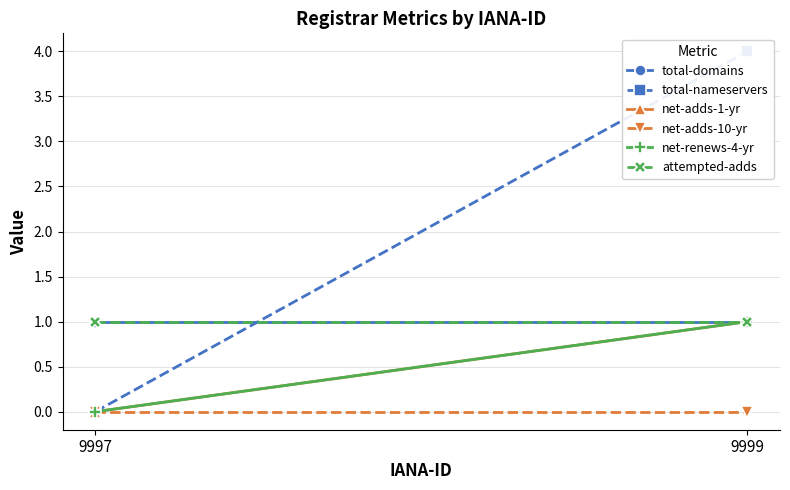

True or false: attempted-adds has a value of 1 at 9999.

True